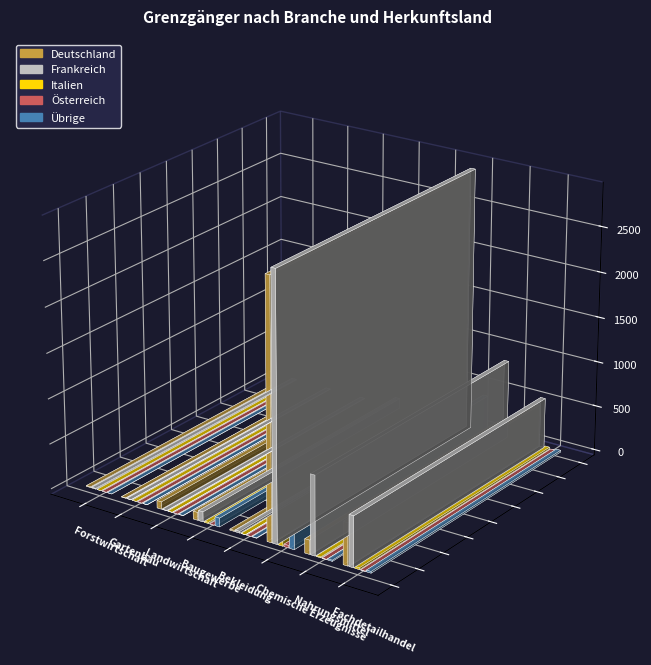

Is it true that Übrige equals 3 at Landwirtschaft?

True